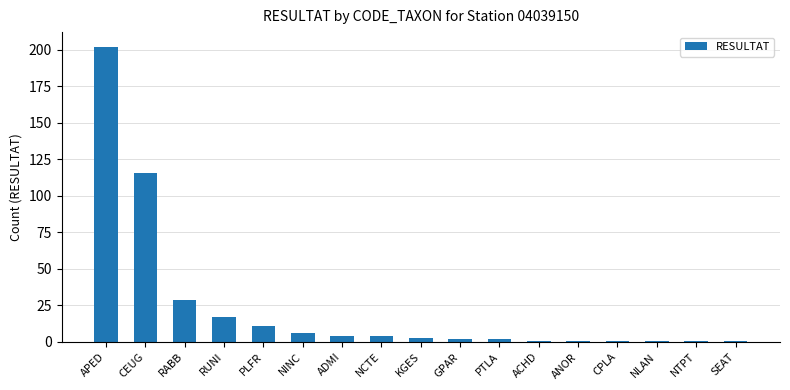

Reading left to right, list all the values displayed in this chart.

APED=202	CEUG=116	RABB=29	RUNI=17	PLFR=11	NINC=6	ADMI=4	NCTE=4	KGES=3	GPAR=2	PTLA=2	ACHD=1	ANOR=1	CPLA=1	NLAN=1	NTPT=1	SEAT=1